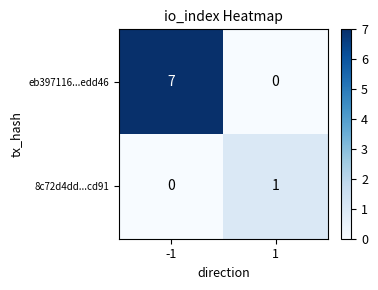

List the series in order of their peak value, highest first.

eb397116...edd46, 8c72d4dd...cd91